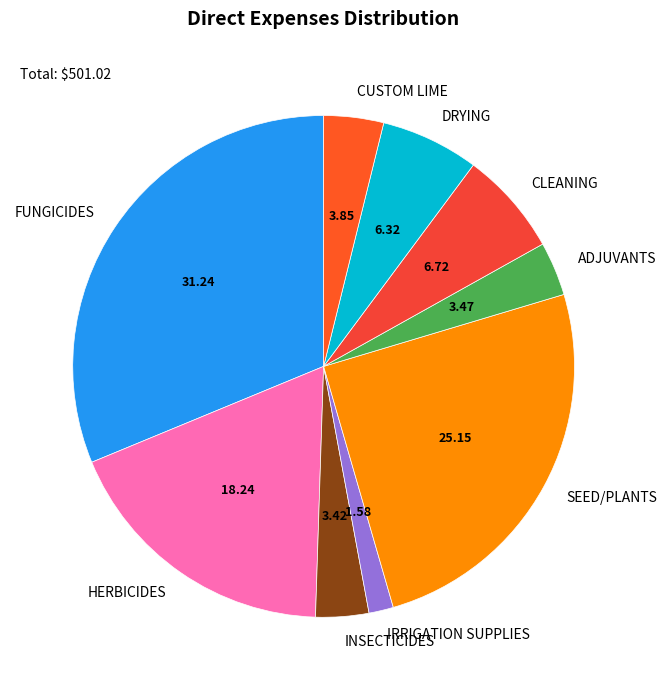

Does FUNGICIDES account for over 50% of the chart?

No